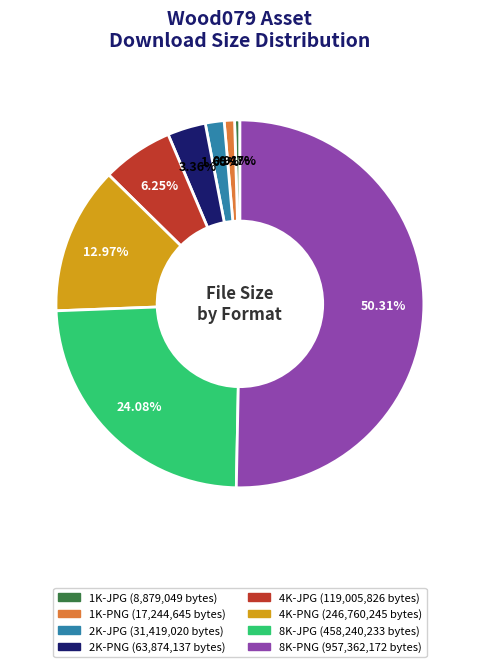

Which has a higher value, 8K-JPG or 2K-PNG?

8K-JPG